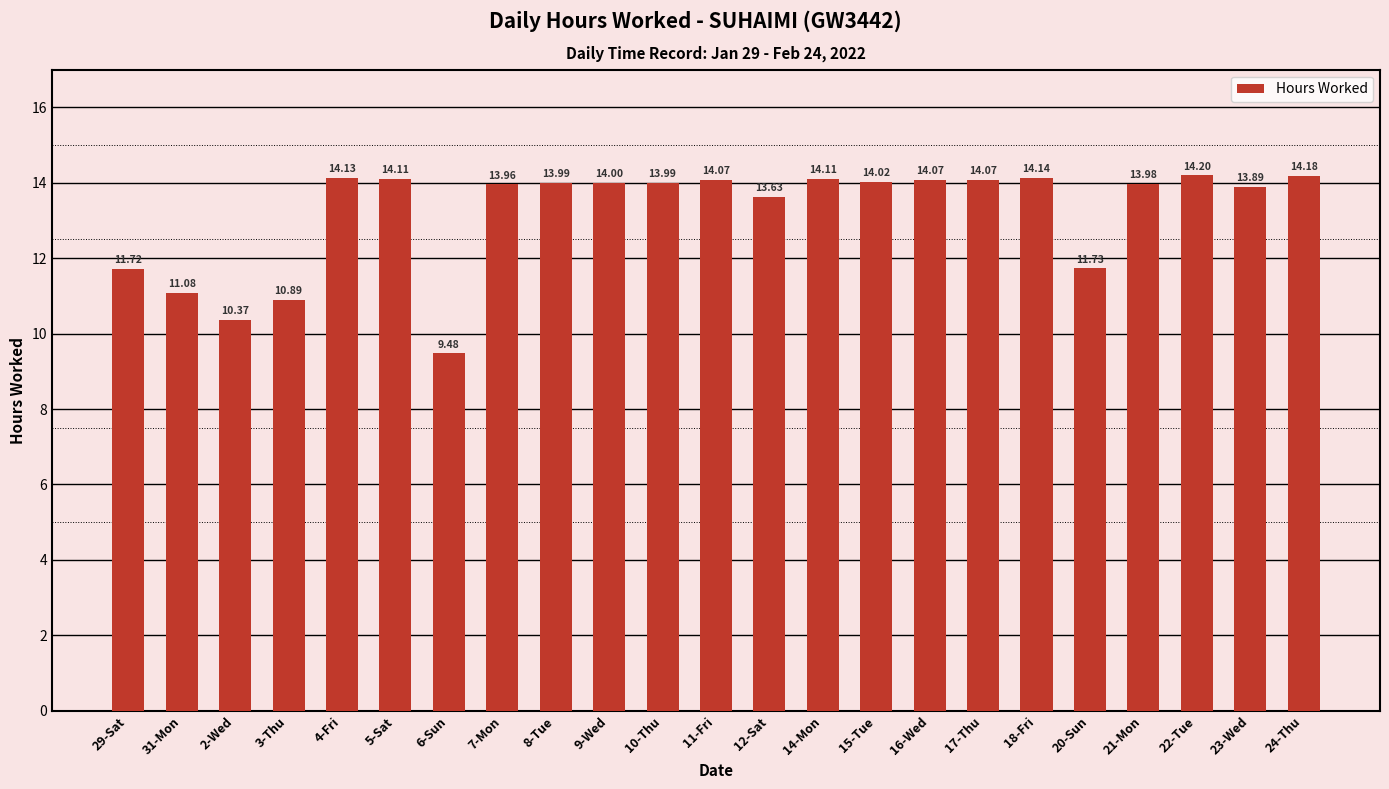

Are the bars horizontal?

No